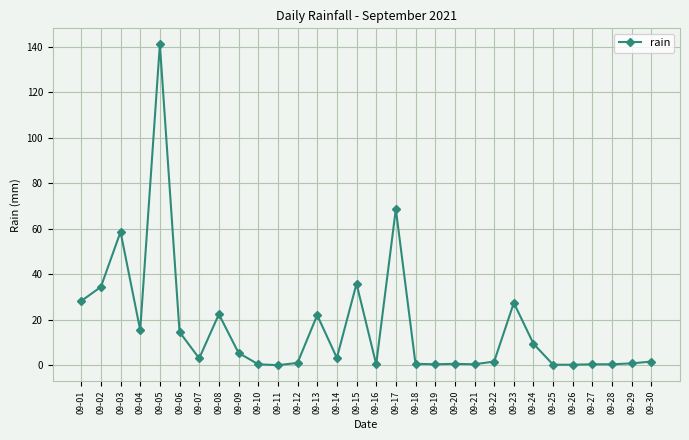

Where does the data first go above 3?

09-01